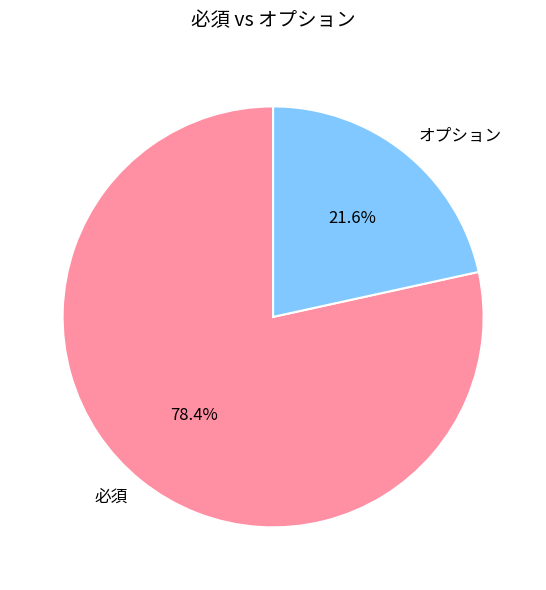

Is there any slice that represents more than half of the pie?

Yes